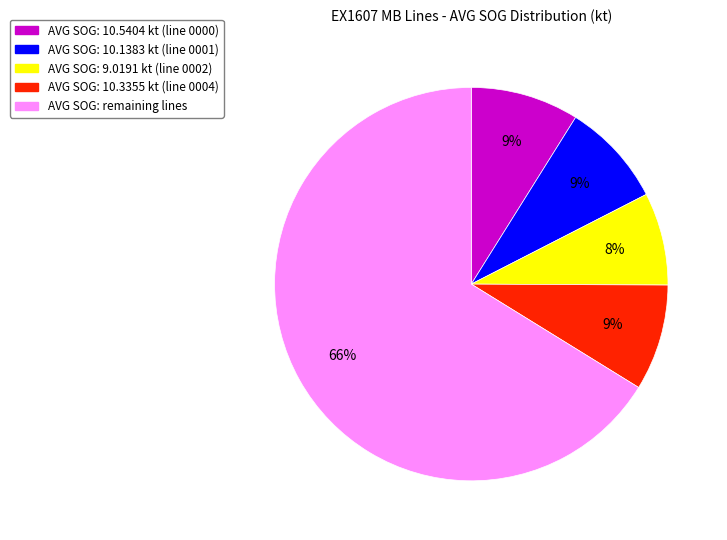

Combined, do AVG SOG: remaining lines and AVG SOG: 10.3355 kt (line 0004) account for over 50%?

Yes